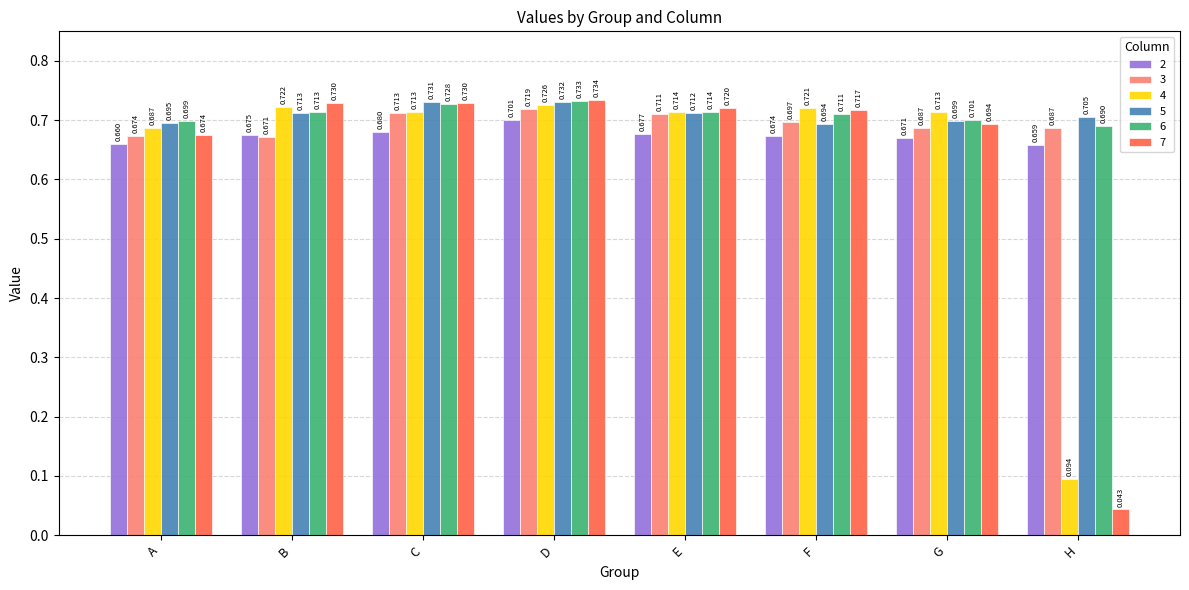

At which label is 4 closest to 0?

H